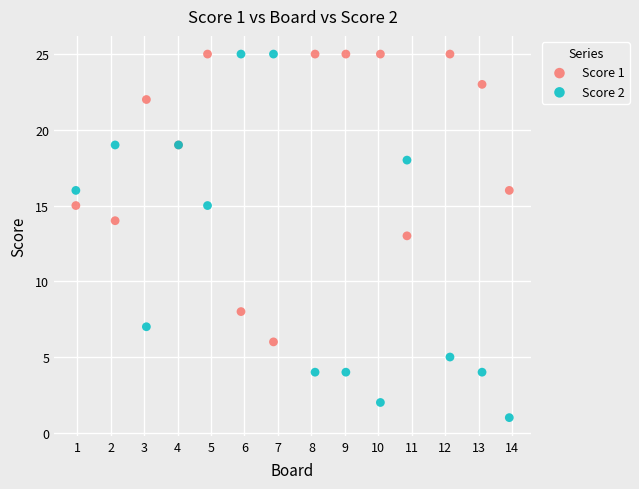

Which series reaches the minimum Y coordinate?

Score 2